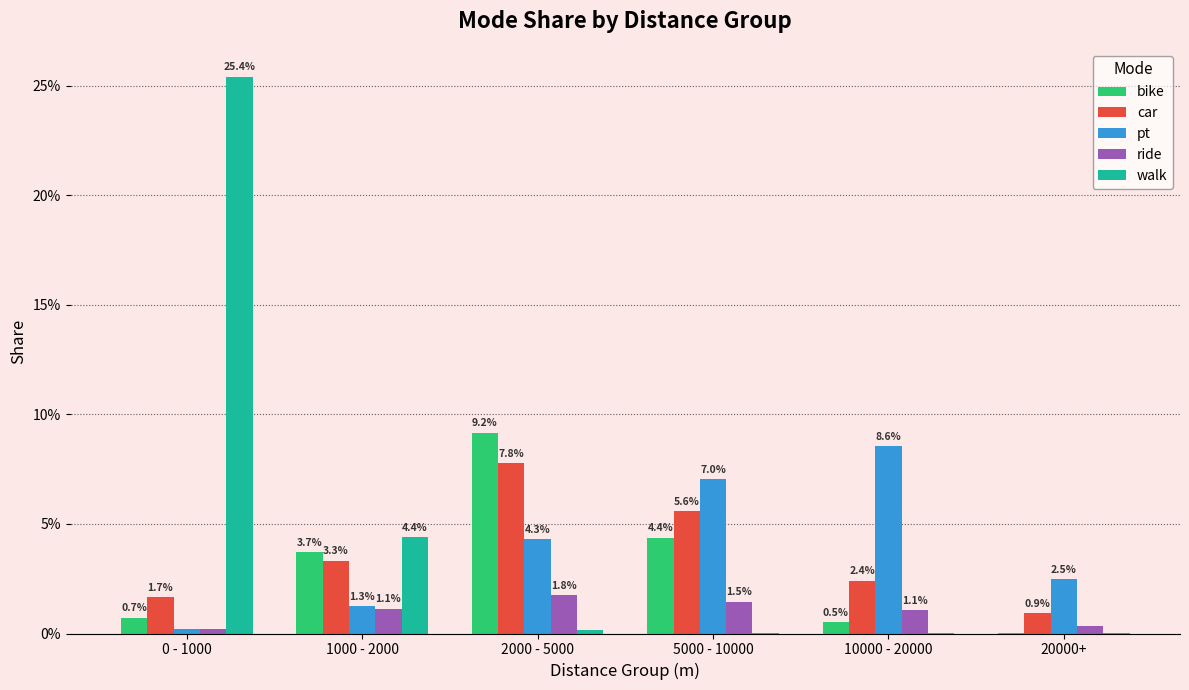

Does the chart contain stacked bars?

No